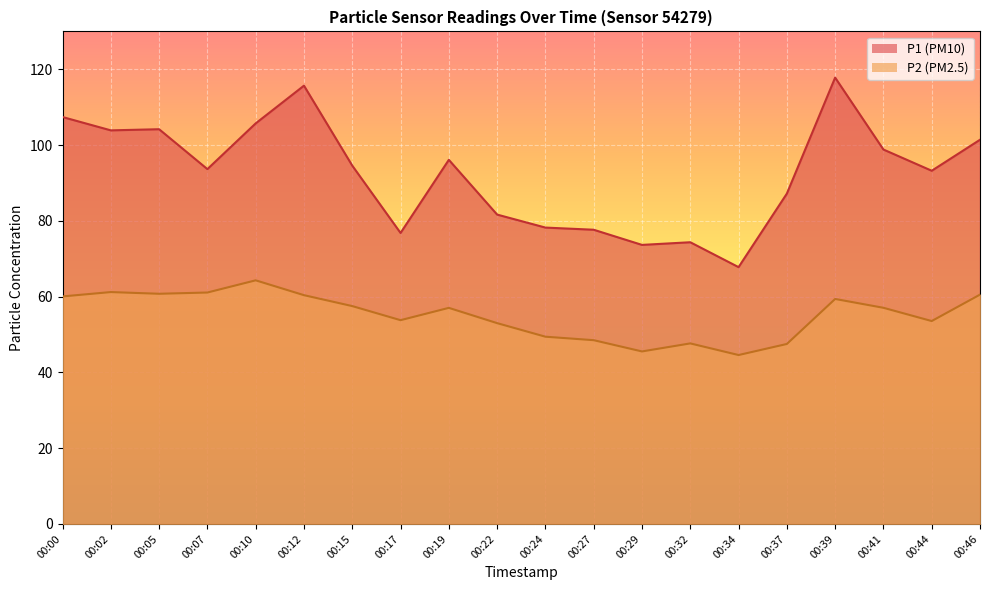

Reading left to right, list all the values displayed in this chart.

P1: 107.4	103.9	104.2	93.7	105.7	115.7	94.6	76.8	96.1	81.7	78.2	77.7	73.7	74.3	67.8	87.2	117.8	98.8	93.2	101.4
P2: 60.0	61.2	60.8	61.1	64.3	60.4	57.5	53.8	57.0	53.0	49.4	48.5	45.5	47.6	44.6	47.5	59.4	57.0	53.5	60.5